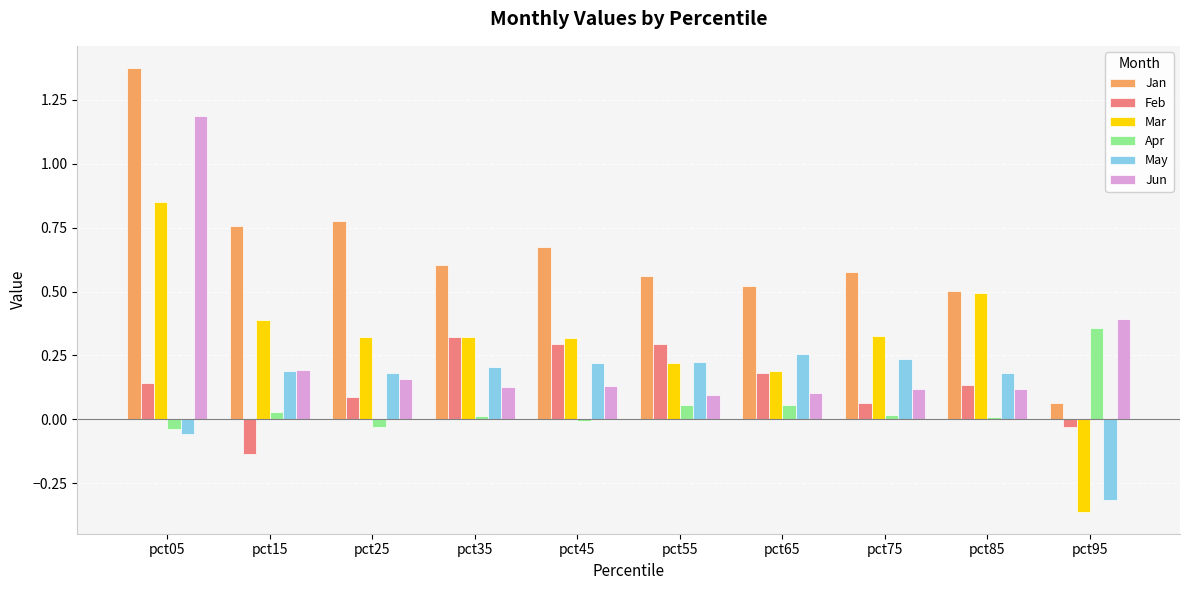

True or false: Mar has a value of 0.3 at pct85.

False